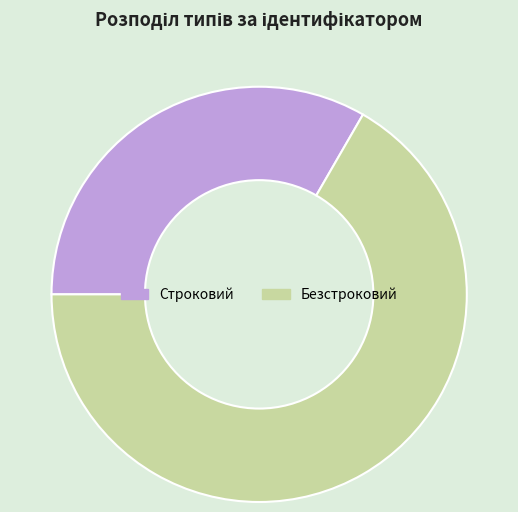

Do Строковий and Безстроковий together represent more than half of the pie?

Yes